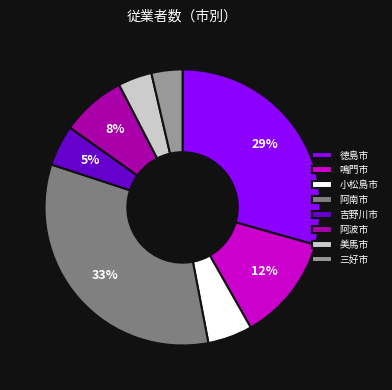

Does 阿波市 represent more than half of the total?

No